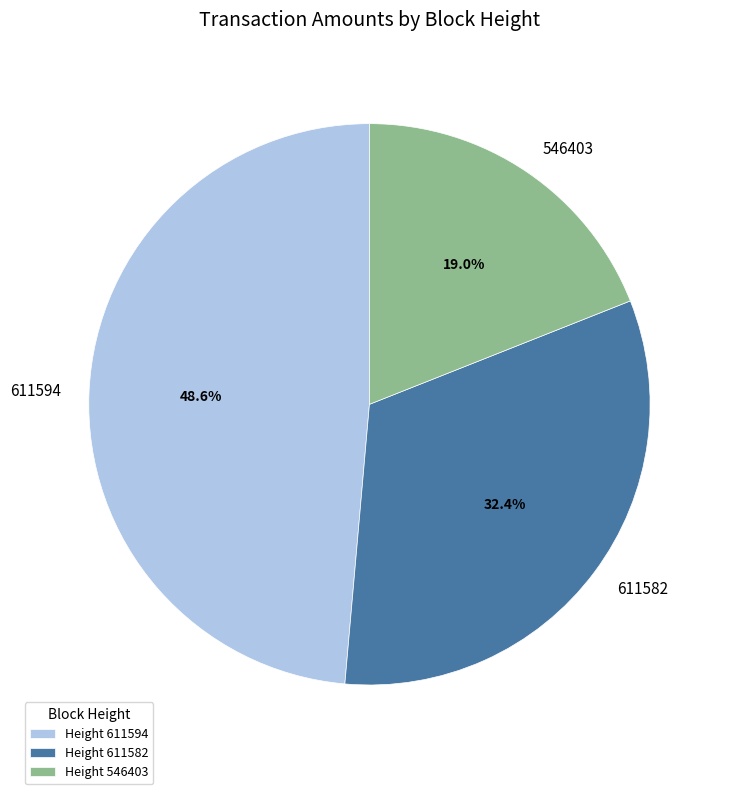

To the nearest percent, what is the combined percentage of 546403 and 611594?

68%